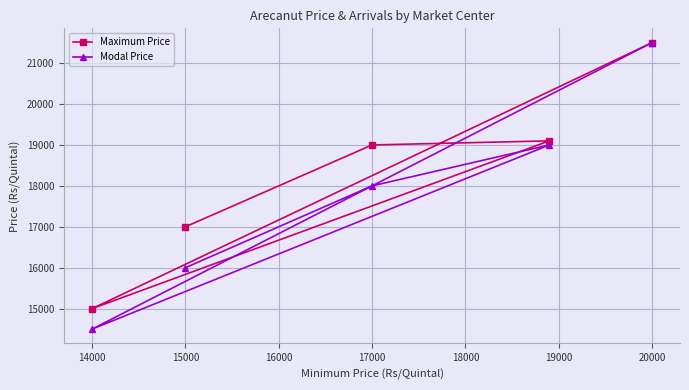

Is it true that Maximum Price equals 27576 at 14000?

False